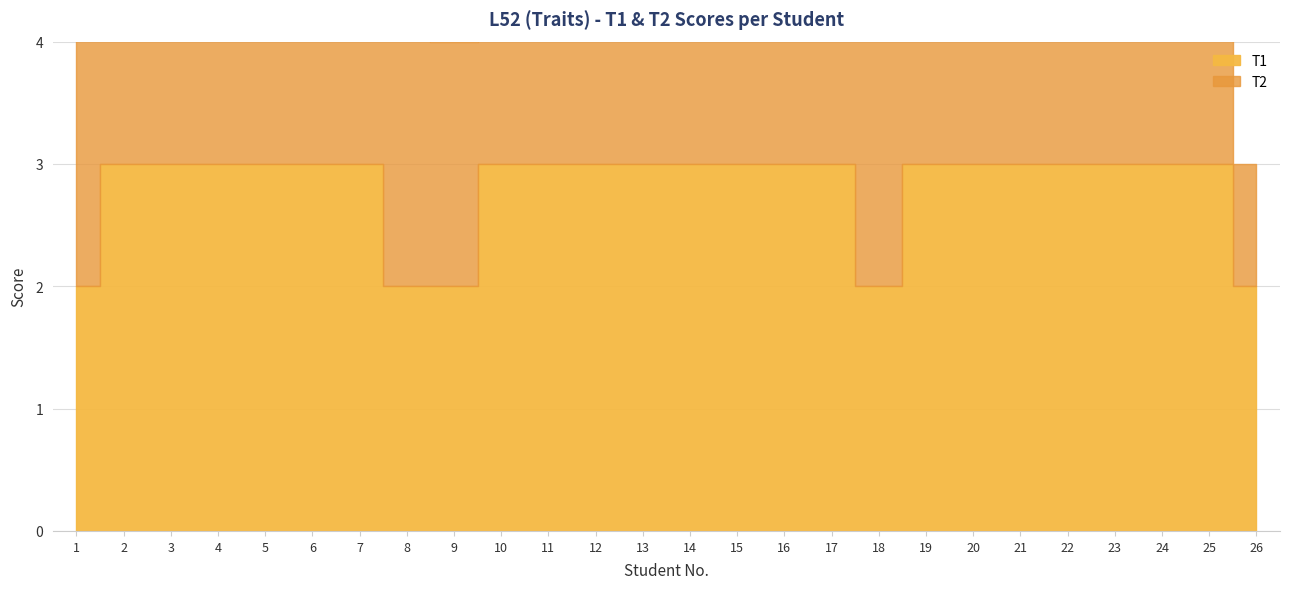

The T1 series shows 3 at 4. True or false?

True